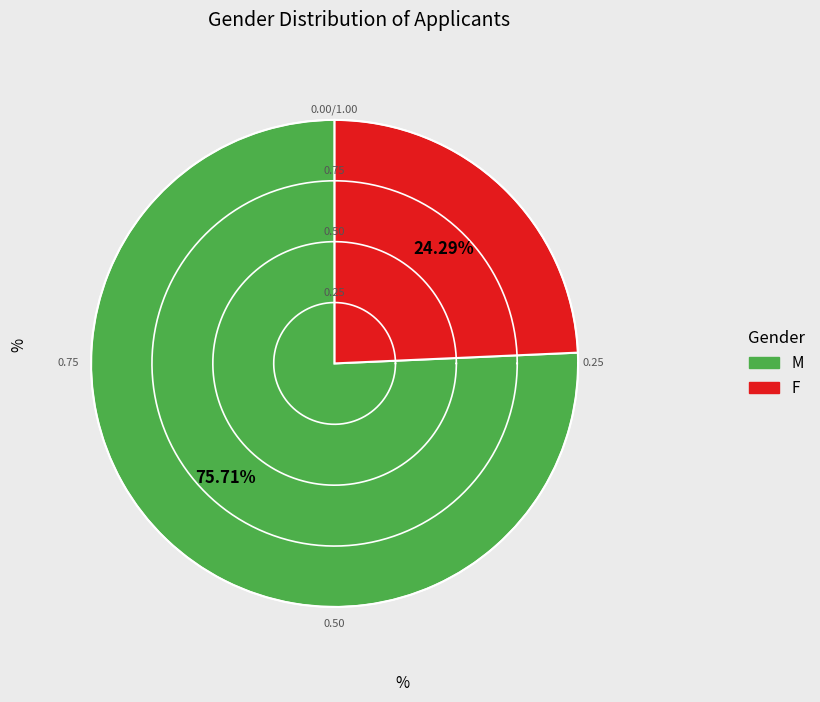

Combined, what portion of the pie is F and M?

100.0%